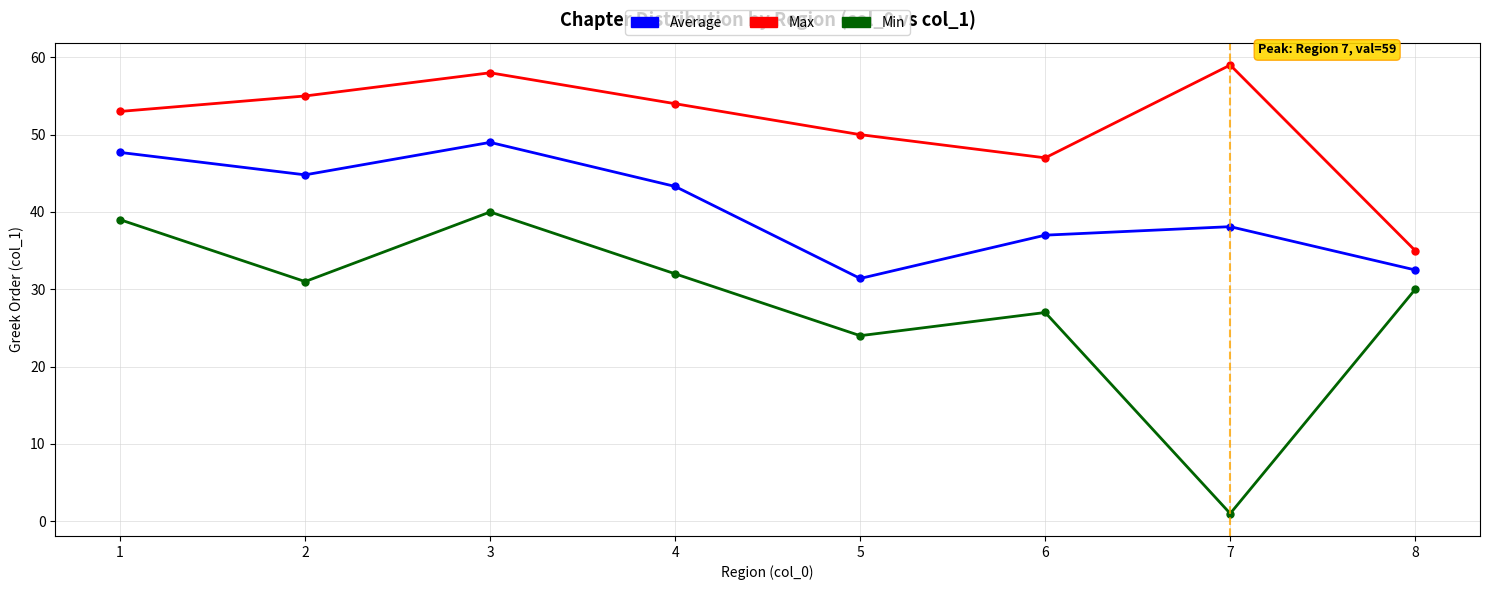

How many lines are shown in the chart?

3